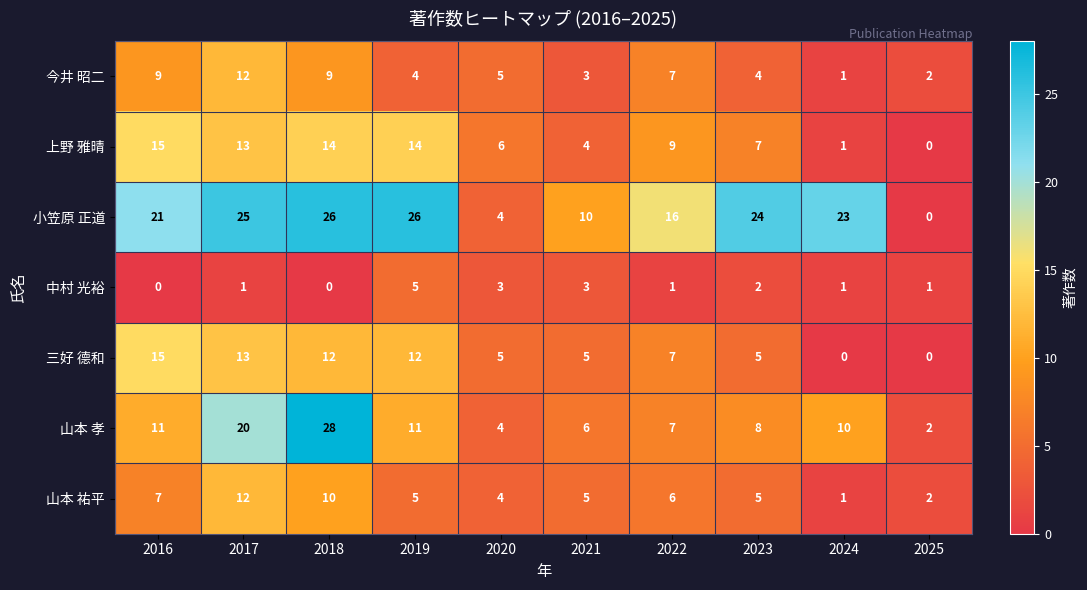

Where is 三好 德和 nearest to the value 7?

2022